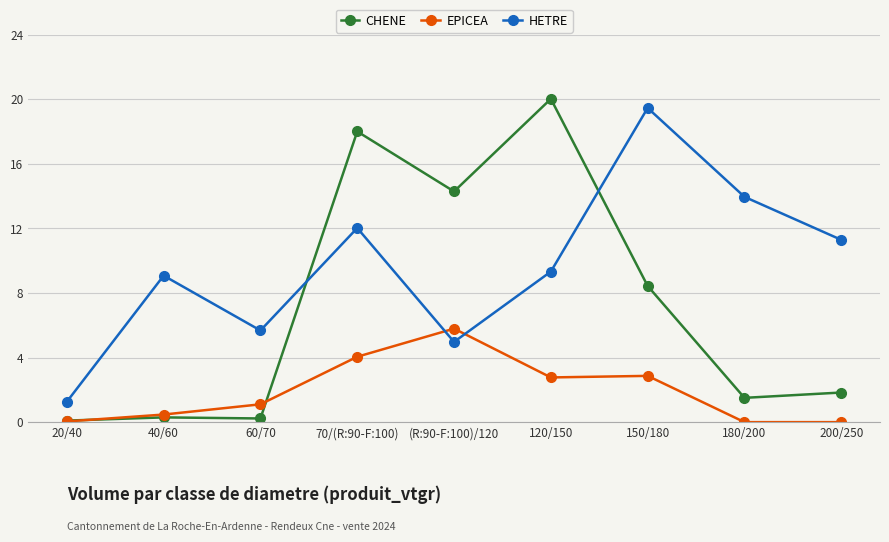

At which category does HETRE reach its first local peak?

40/60